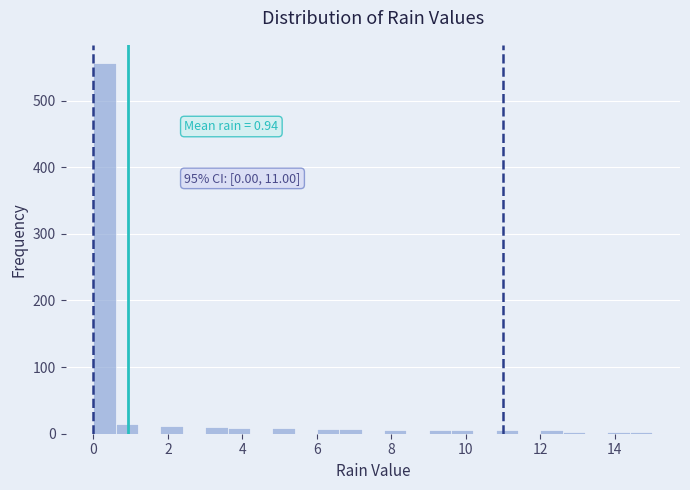

Around what value on the x-axis is the tallest bar? Give the approximate position of its centre, as read against the axis.

0.4